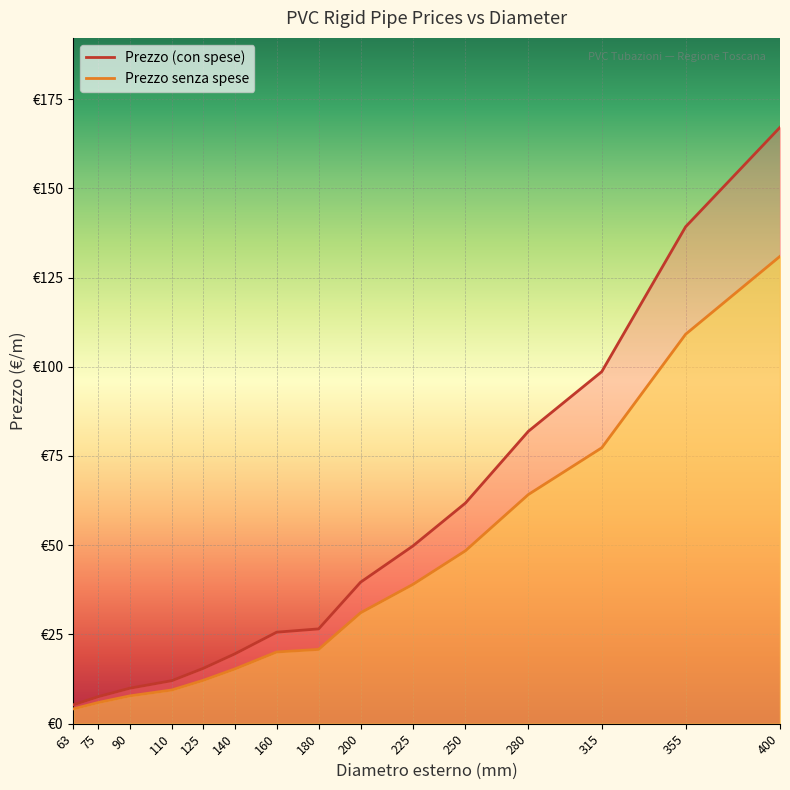

Does the chart display data point markers on the line(s)?

No